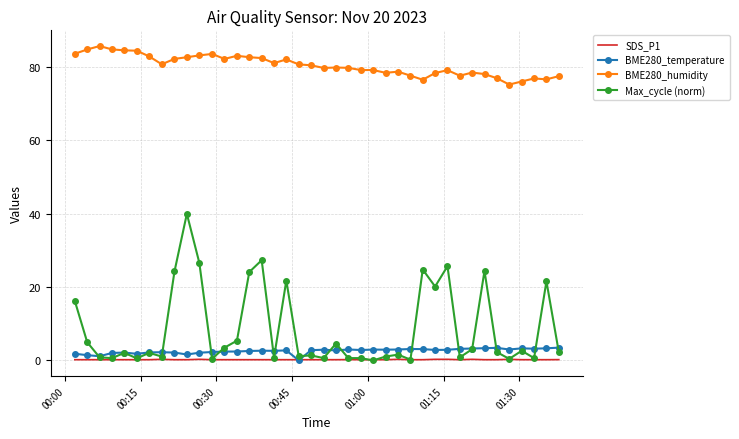

Which series has the widest spread of values?

Max_cycle (norm)